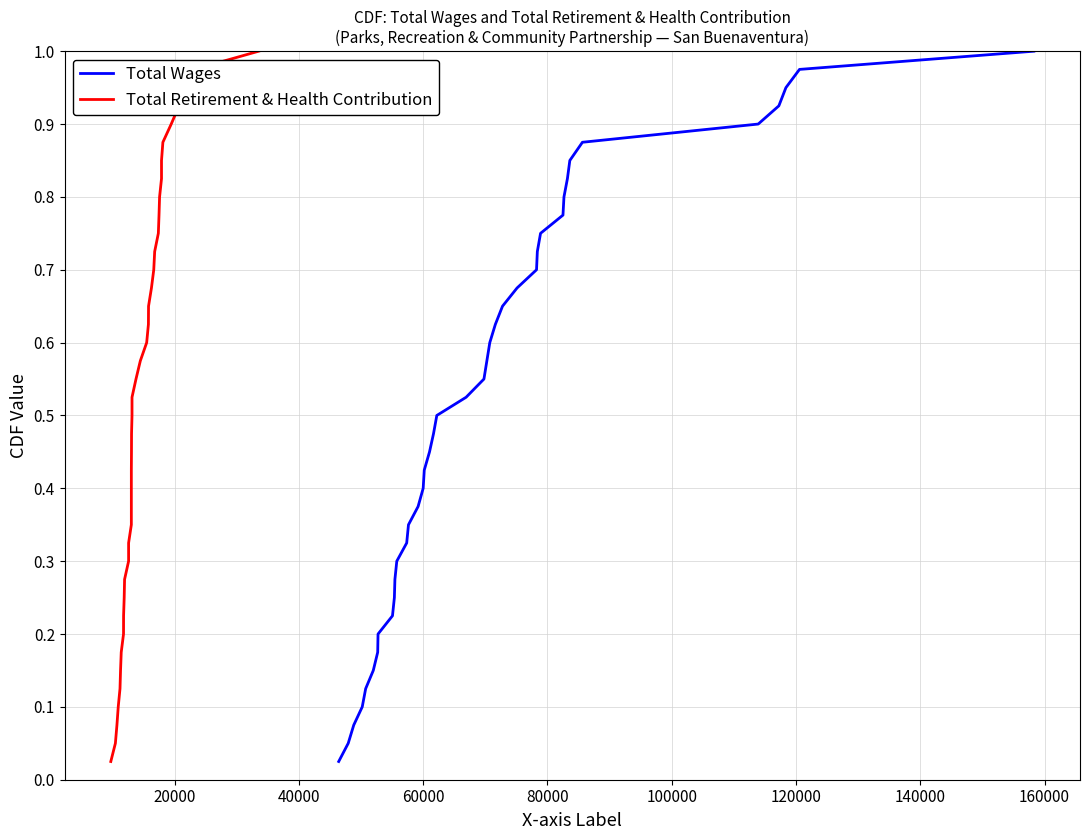

What is the difference between the maximum and minimum values in the Total Retirement & Health Contribution series?

1.0